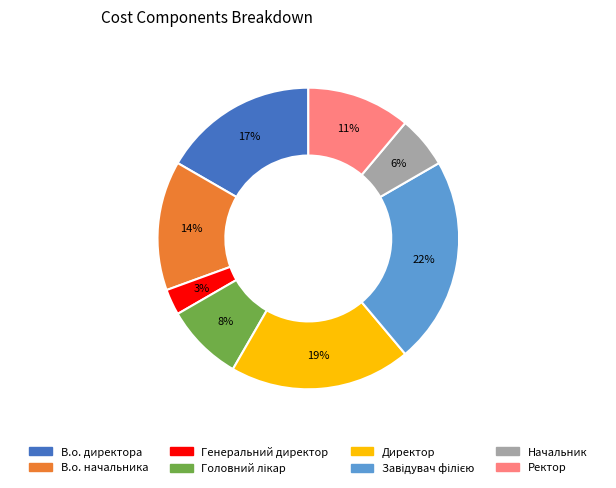

The Генеральний директор slice represents 3% of the pie. True or false?

True